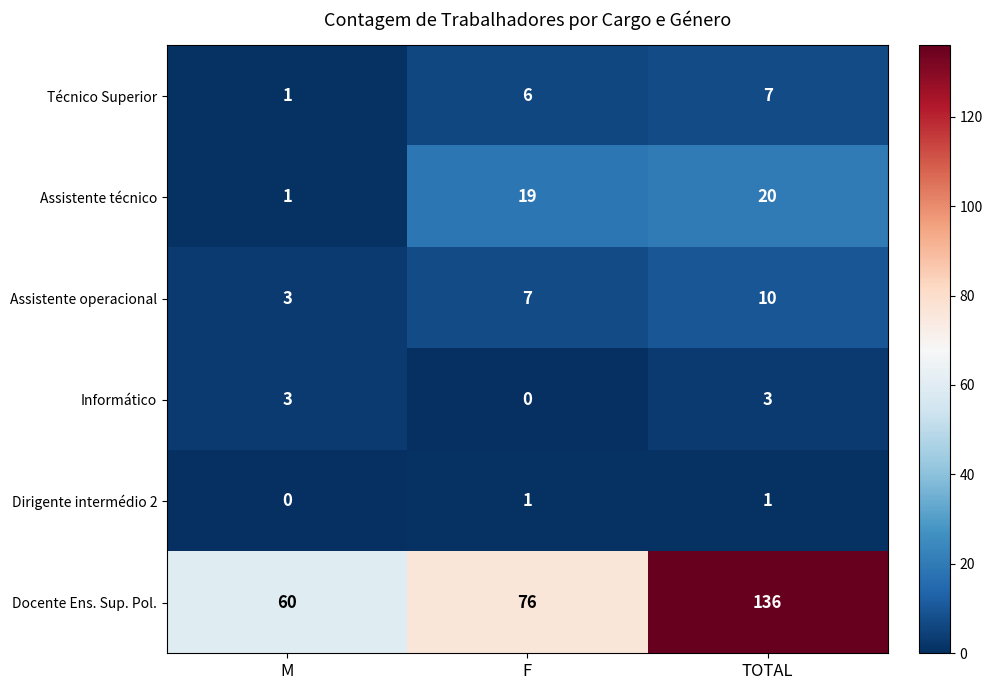

Where is Docente Ens. Sup. Pol. nearest to the value 98?

F